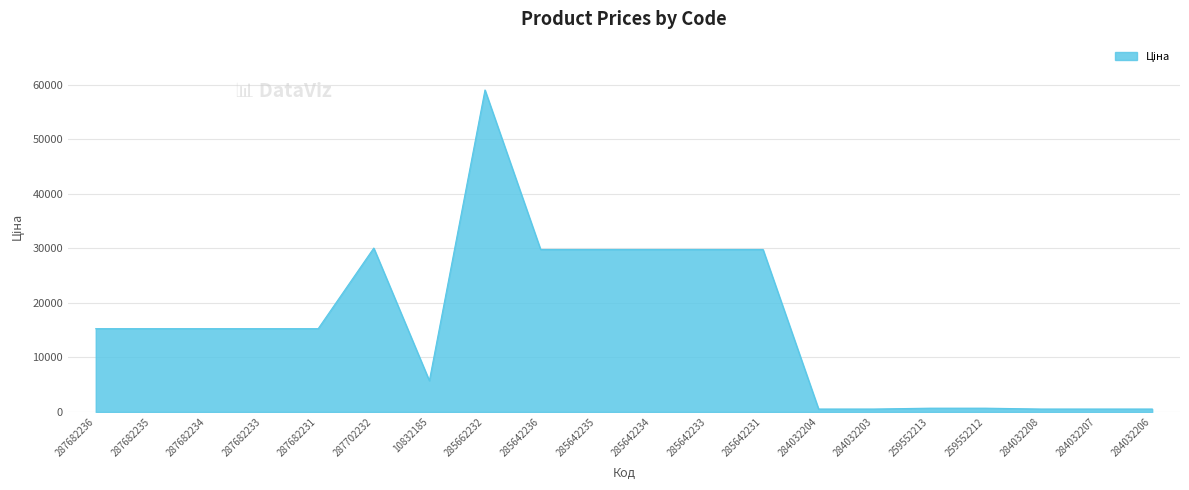

Which category has the highest value across all series?

285662232